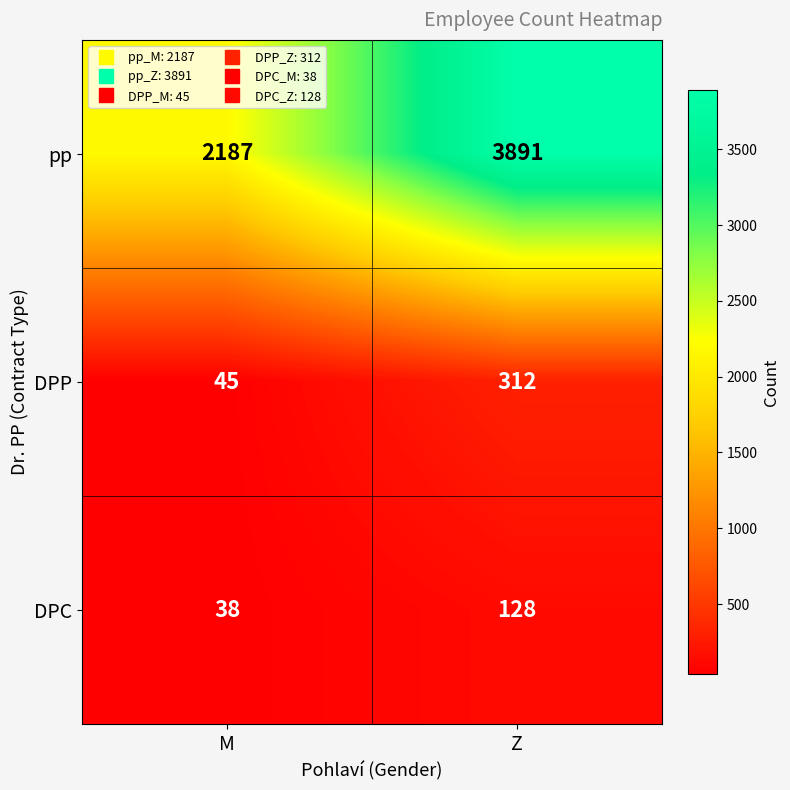

List the series in order of their peak value, lowest first.

DPC, DPP, pp